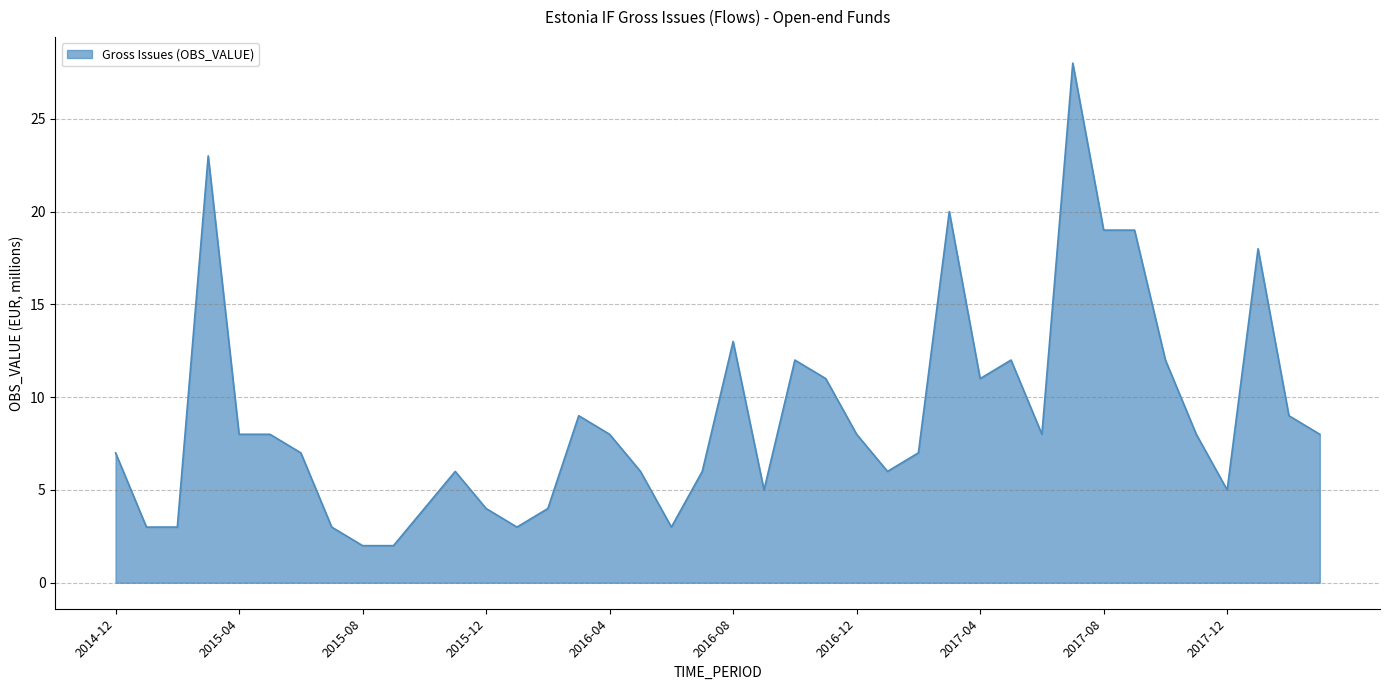

What is the difference between the second highest and second lowest values?

21